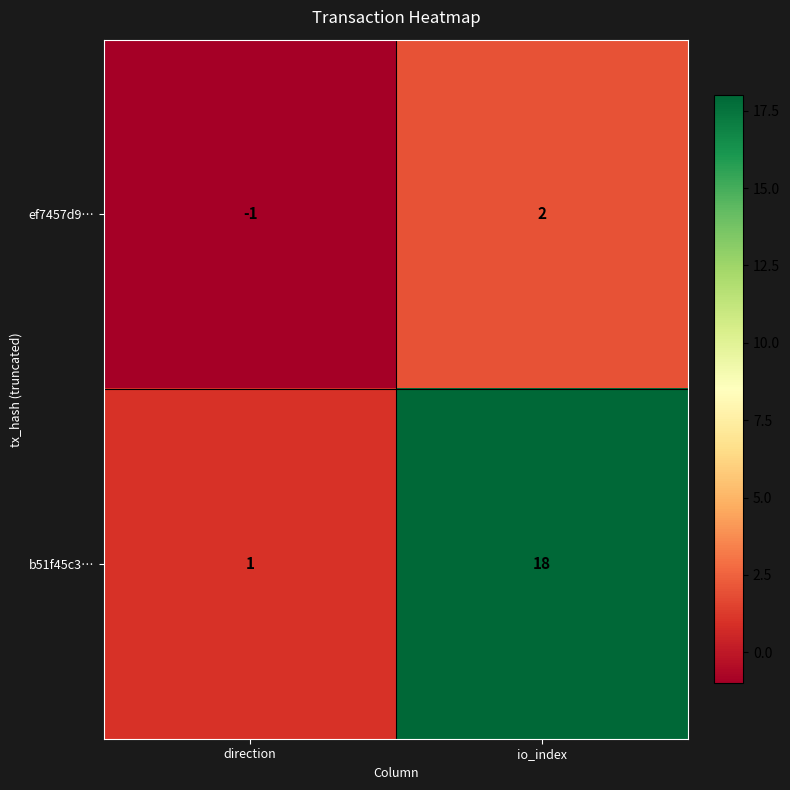

Reading left to right, list all the values displayed in this chart.

ef7457d9…: direction=-1	io_index=2
b51f45c3…: direction=1	io_index=18